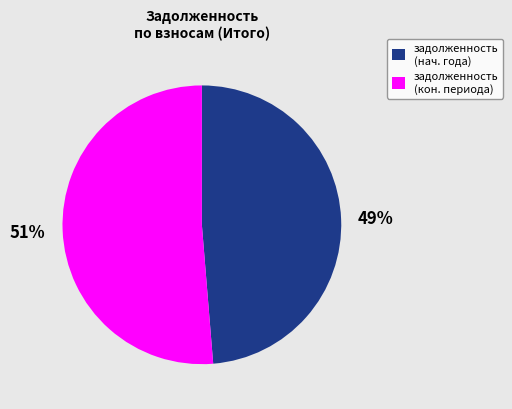

To the nearest percent, what is the average slice percentage?

50%